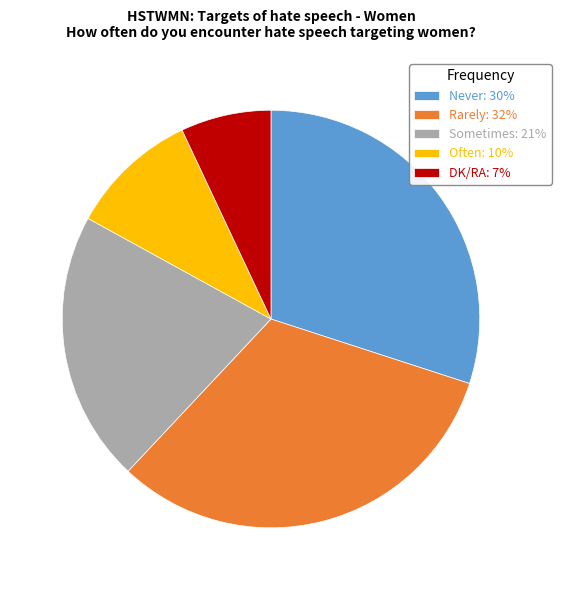

Which has a higher value, DK/RA: 7% or Rarely: 32%?

Rarely: 32%